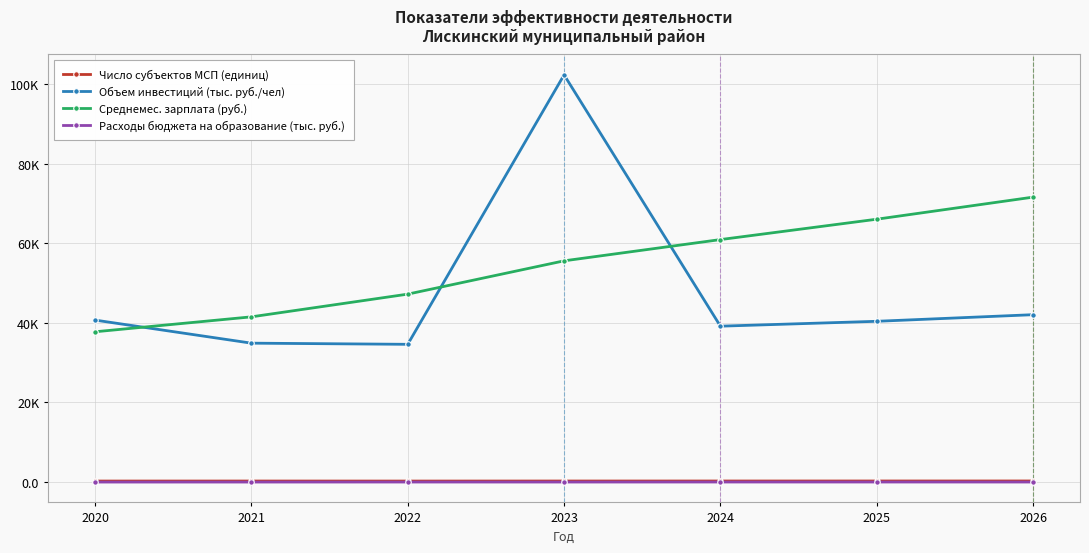

What are all the series names shown in the legend?

Число субъектов МСП (единиц), Объем инвестиций (тыс. руб./чел), Среднемес. зарплата (руб.), Расходы бюджета на образование (тыс. руб.)